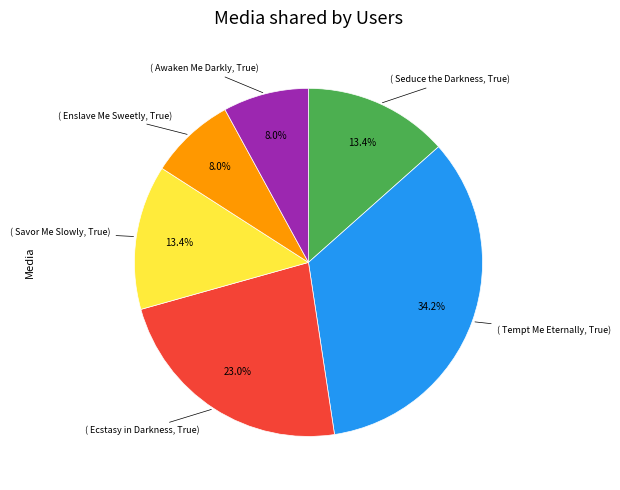

Does any single category account for the majority?

No